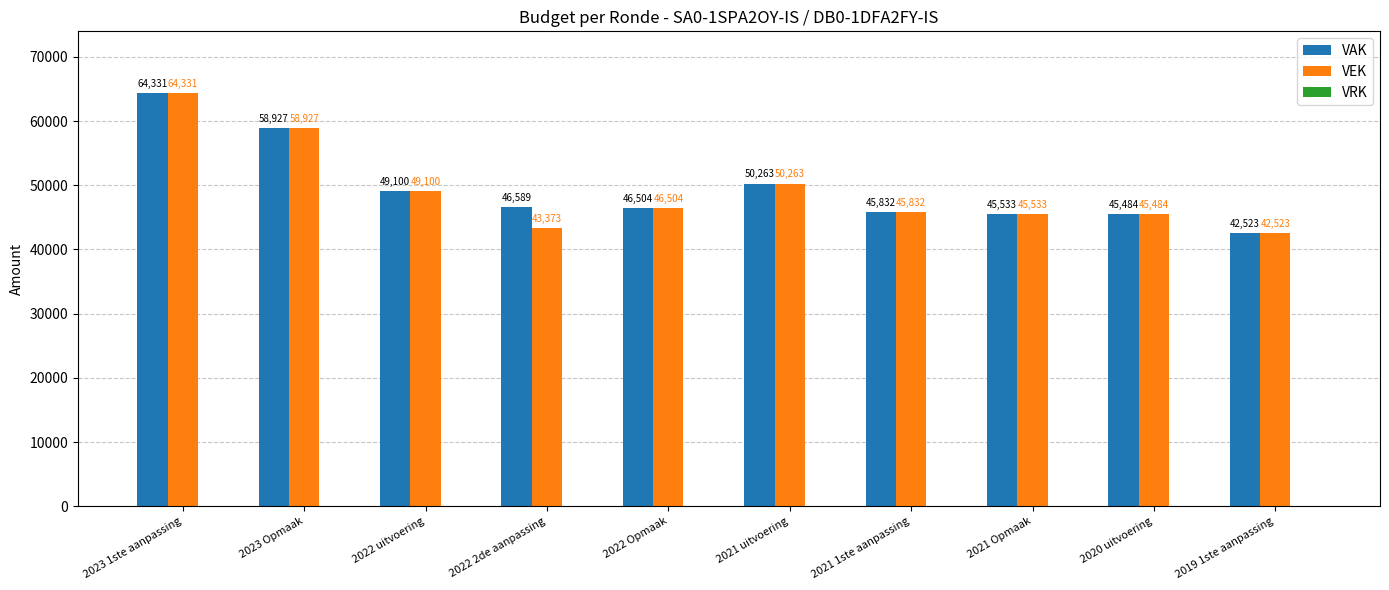

Which series has the largest total across all categories?

VAK